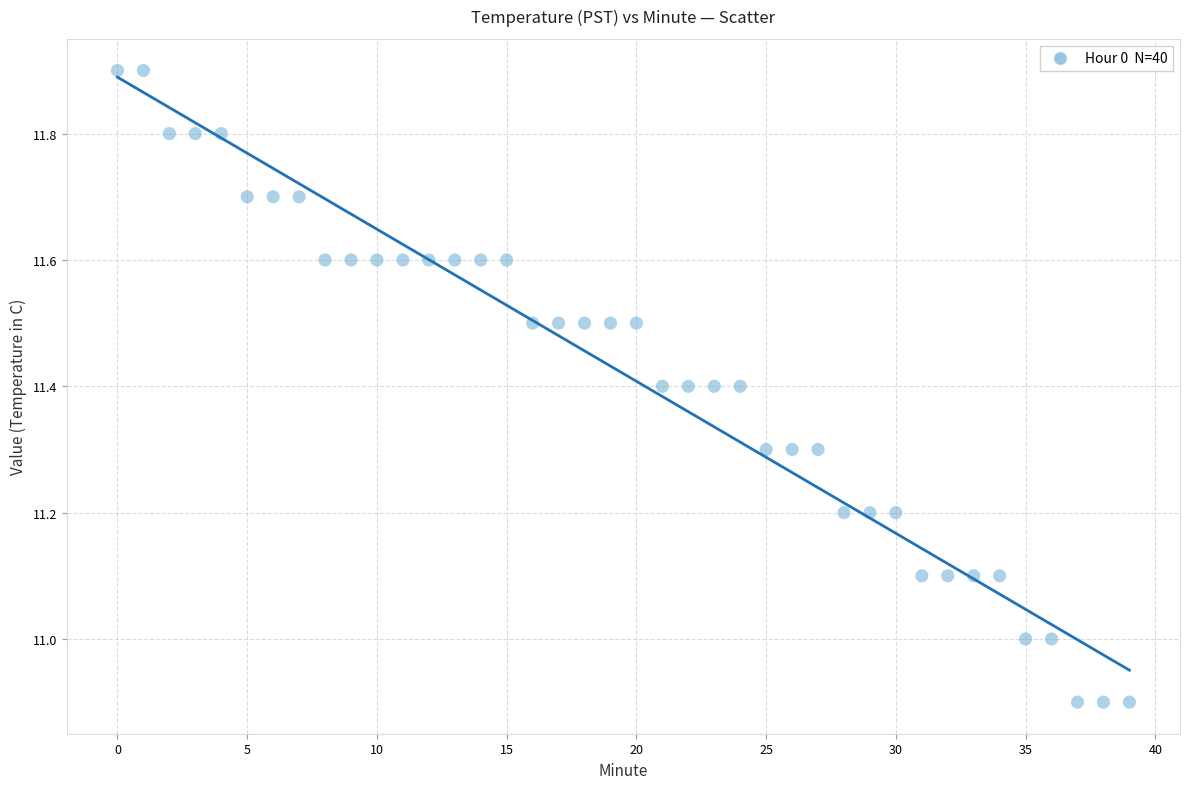

What is the range of Y values (max minus min)?

1.0